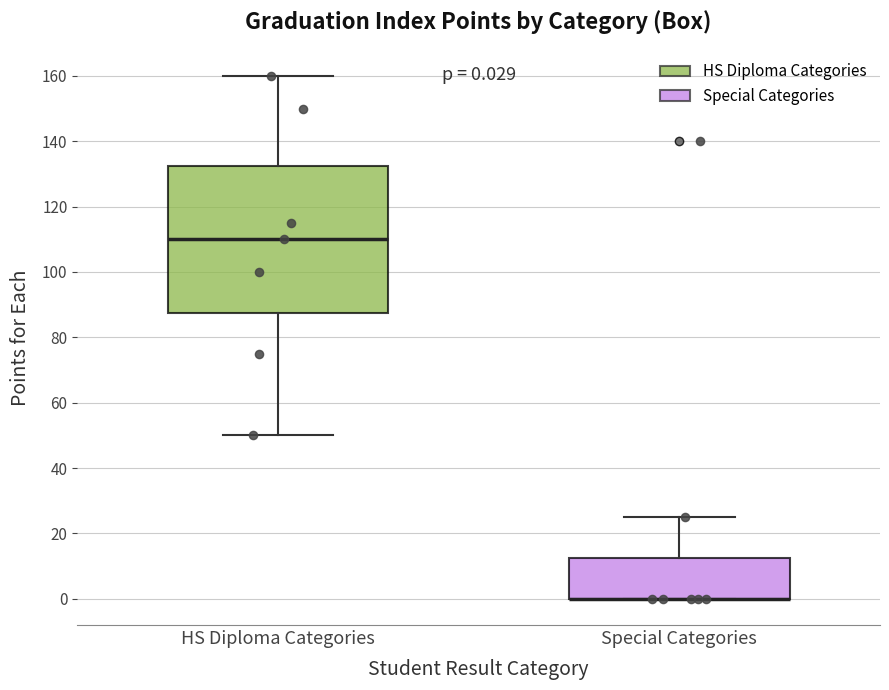

Comparing the boxes themselves (not the whiskers), which one is the tallest?

HS Diploma Categories